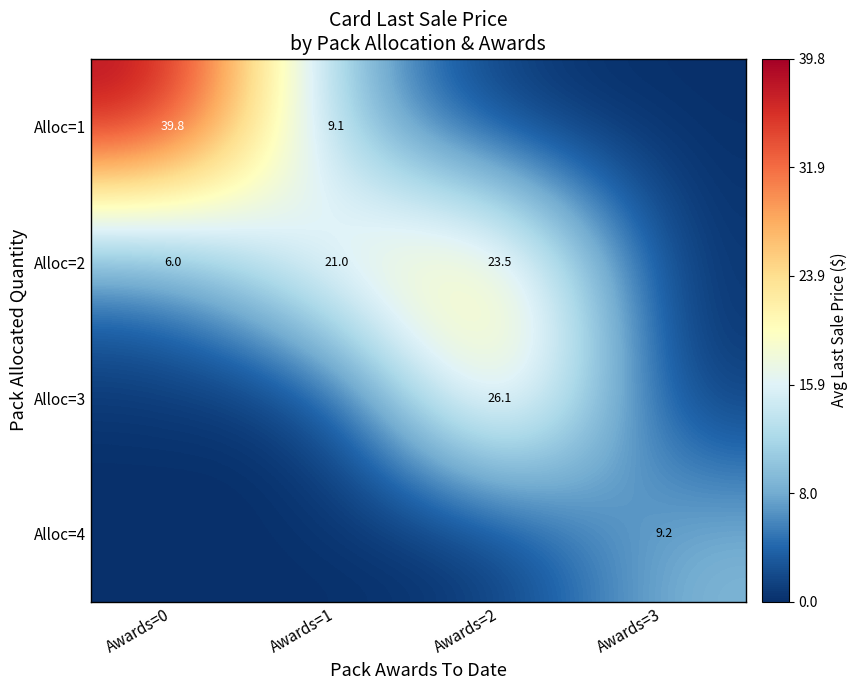

The Alloc=2 series shows 12.4 at Awards=2. True or false?

False